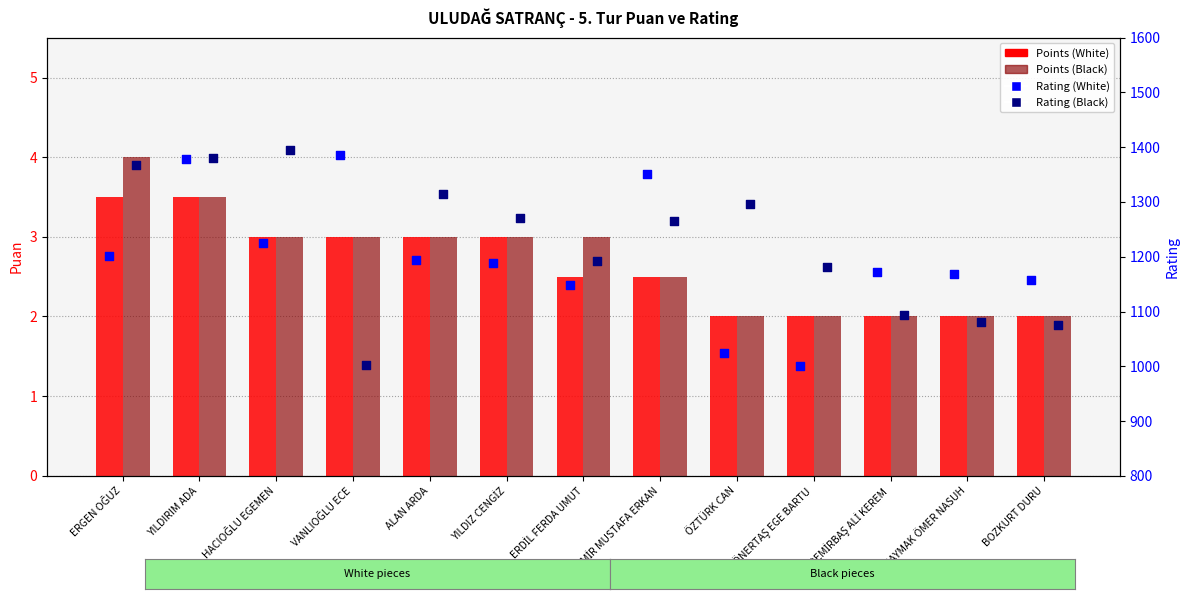

At which category is the sum across all series the highest?

YILDIRIM ADA